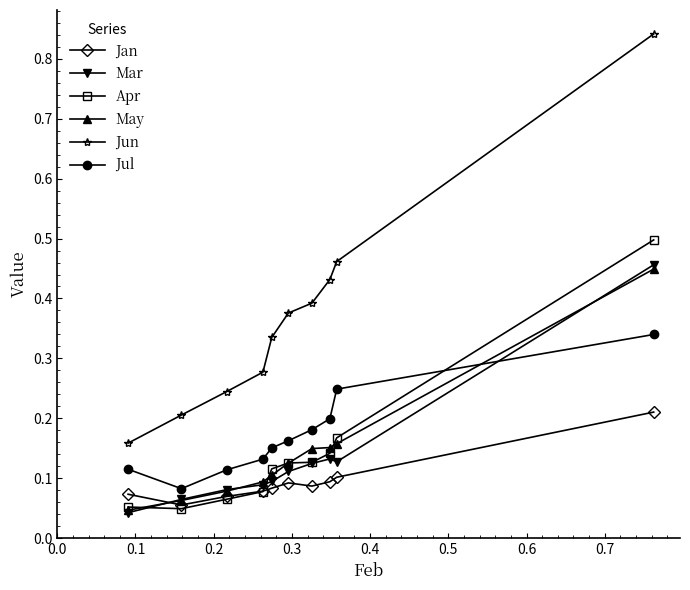

Count the Apr values in the range 0 to 1.

10